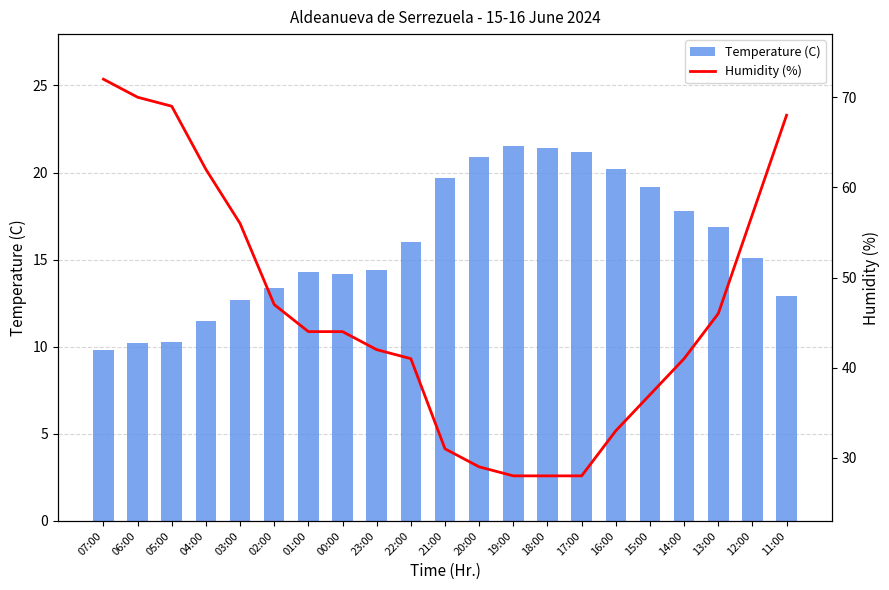

What are all the series names shown in the legend?

Temperature (C), Humidity (%)